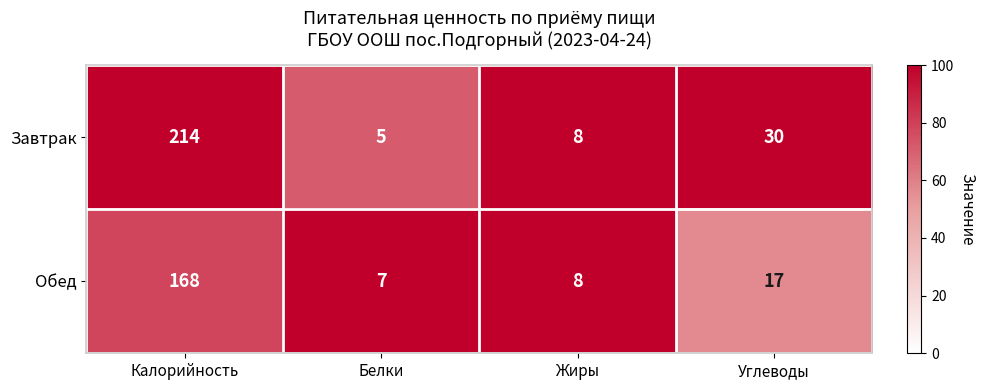

Where does the Завтрак series first go above 30?

Калорийность